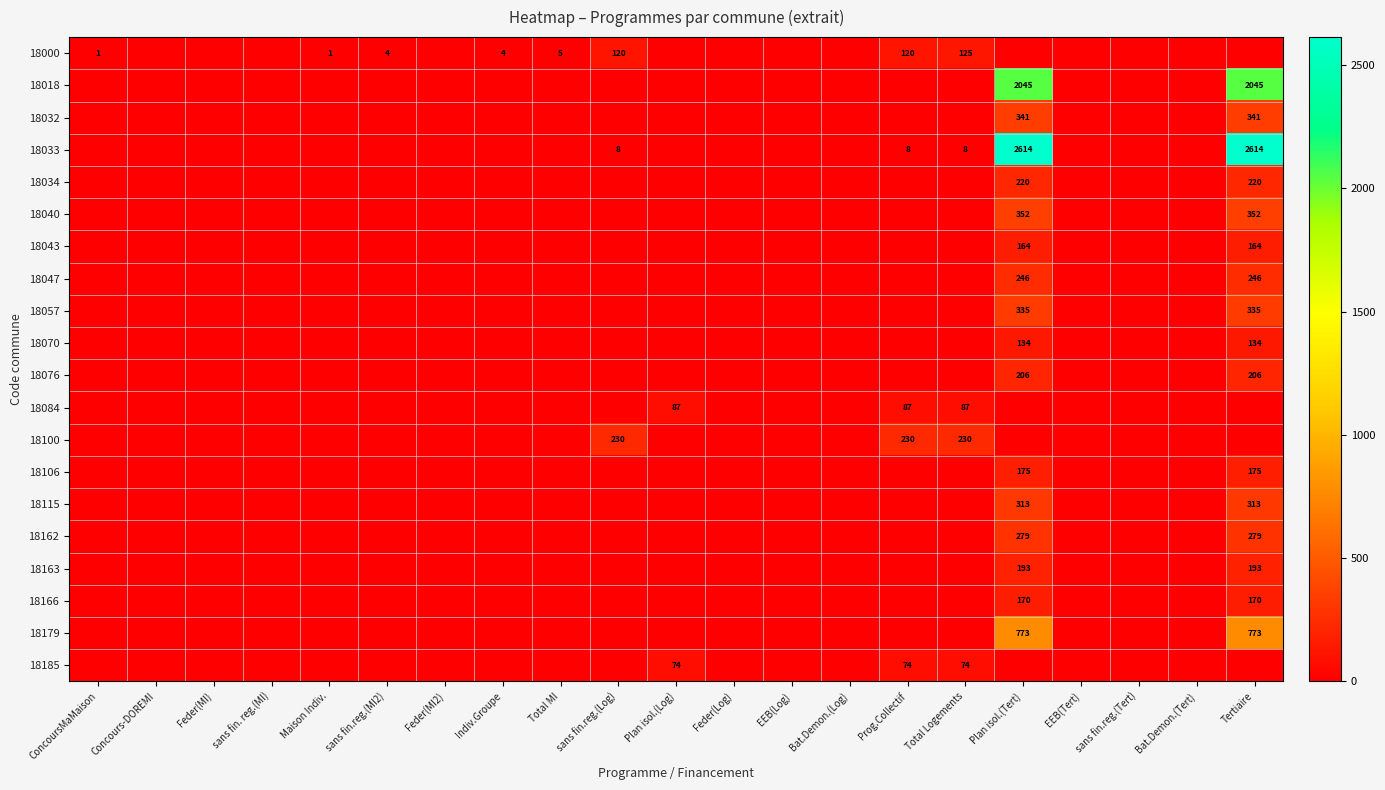

Is it true that 18115 equals 313 at Tertiaire?

True